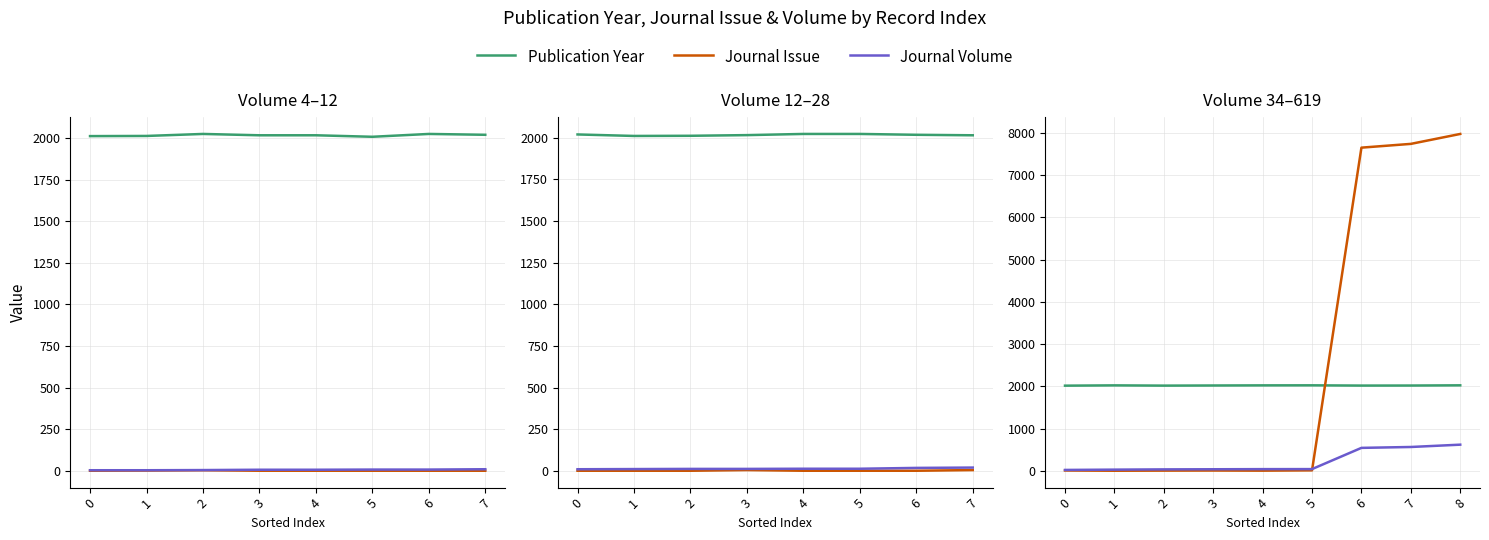

True or false: Publication Year and Journal Volume intersect in this chart.

False